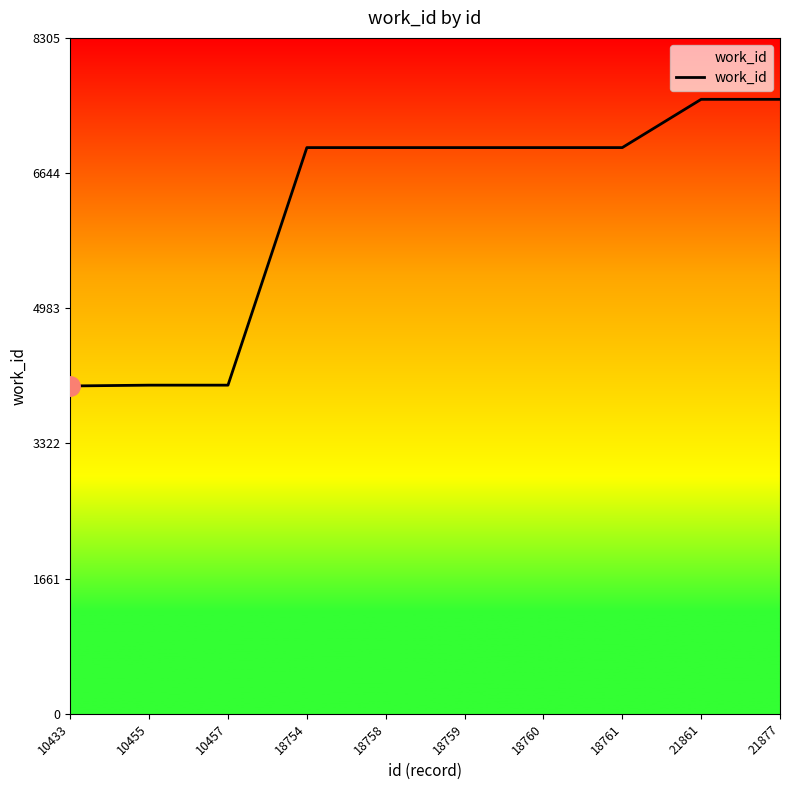

Is it true that the value at 18761 is 1685?

False